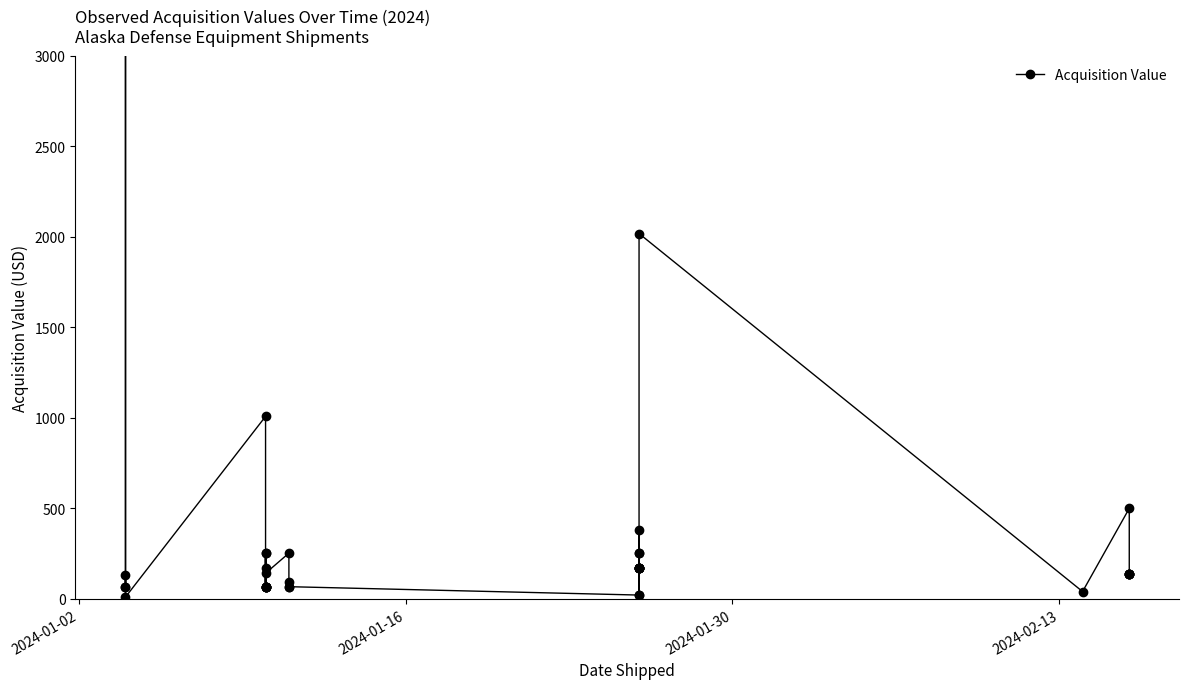

How many interior local valleys (lower than both neighbors) does the data have?

6